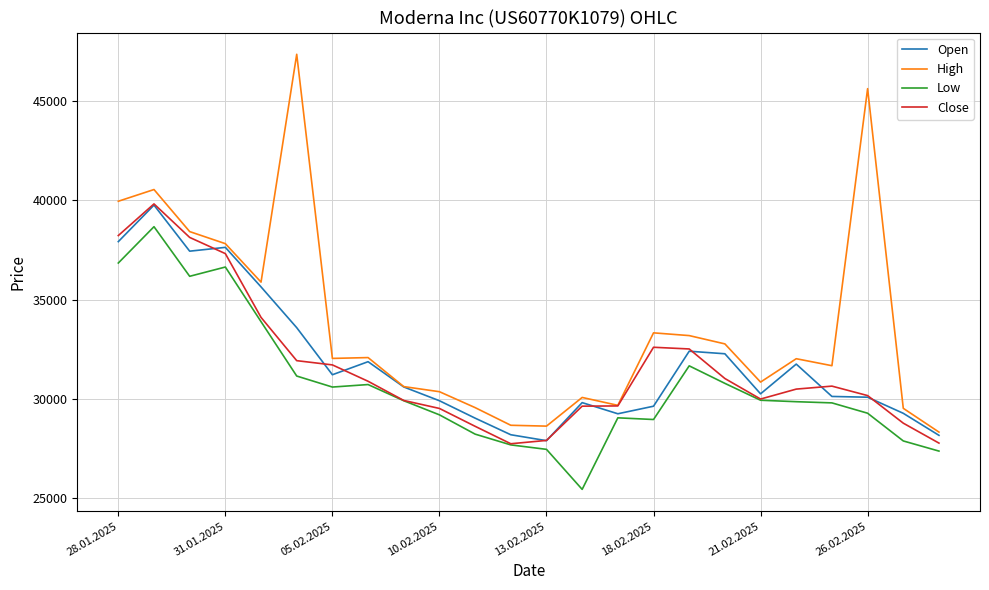

What is the greatest value displayed?

47350